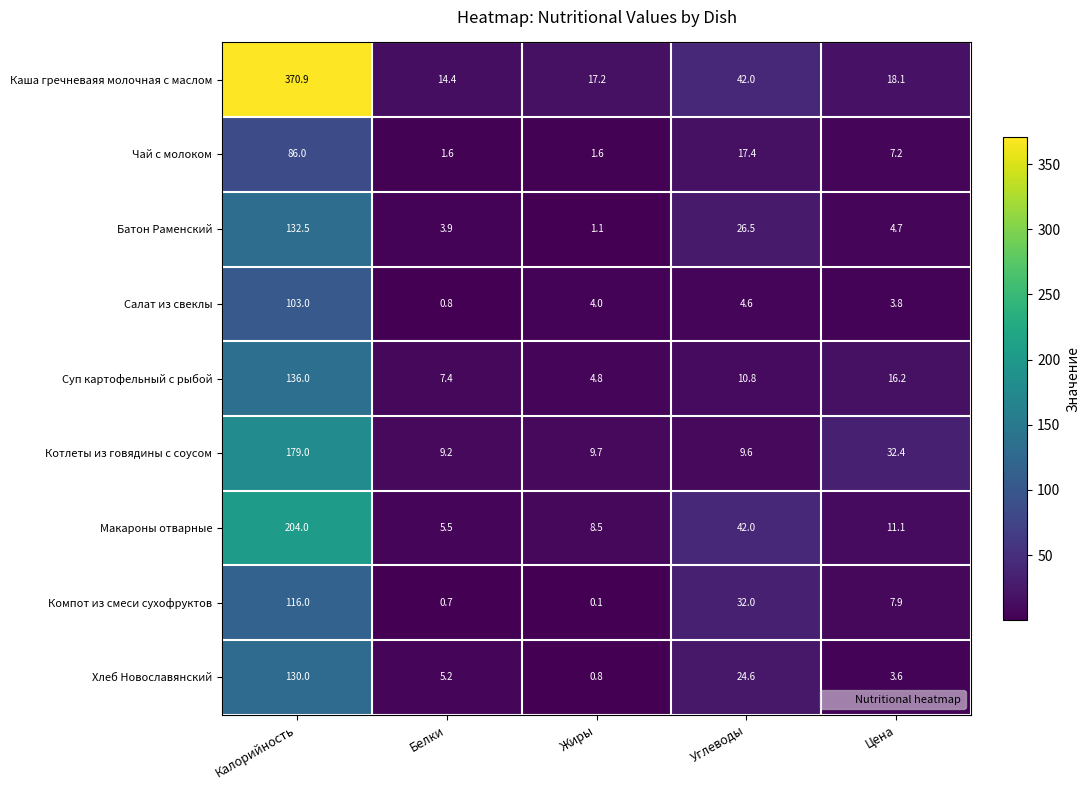

What value does the Хлеб Новославянский series have at Цена?

3.6